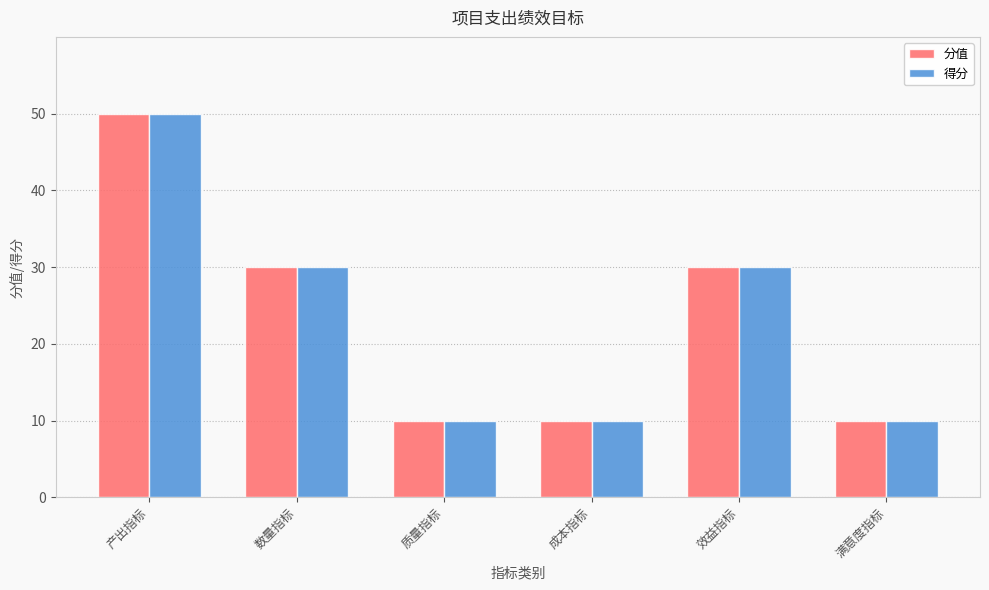

The 得分 series shows 30 at 数量指标. True or false?

True